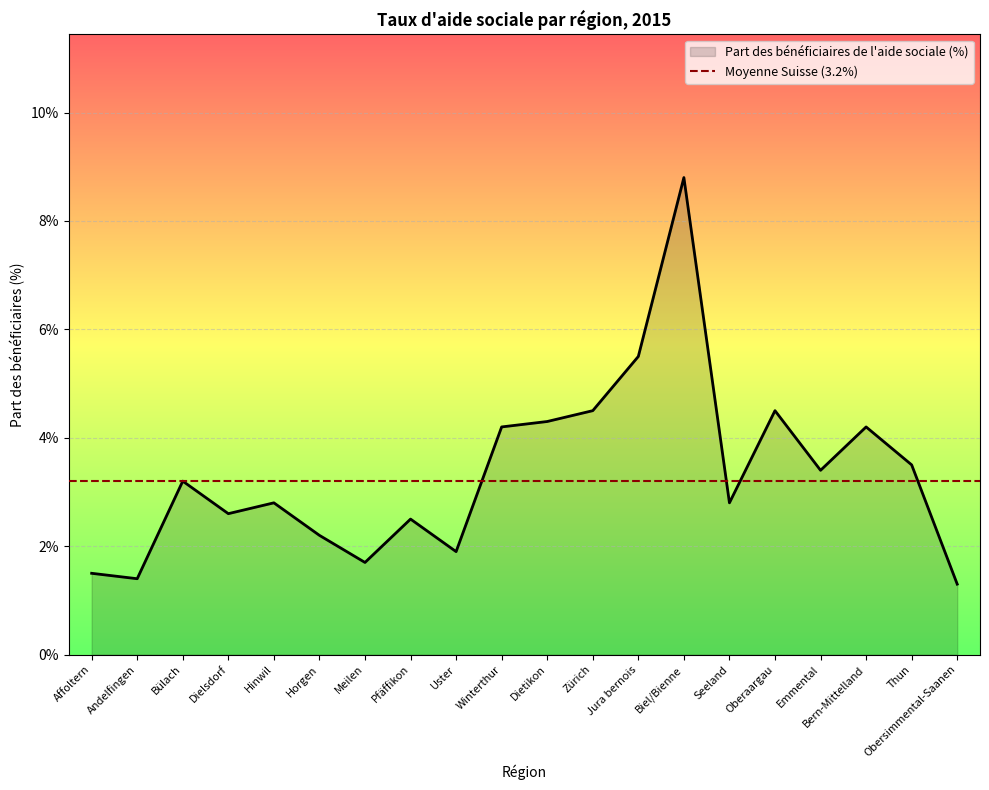

Reading left to right, what are all the values shown in this chart?

1.5	1.4	3.2	2.6	2.8	2.2	1.7	2.5	1.9	4.2	4.3	4.5	5.5	8.8	2.8	4.5	3.4	4.2	3.5	1.3